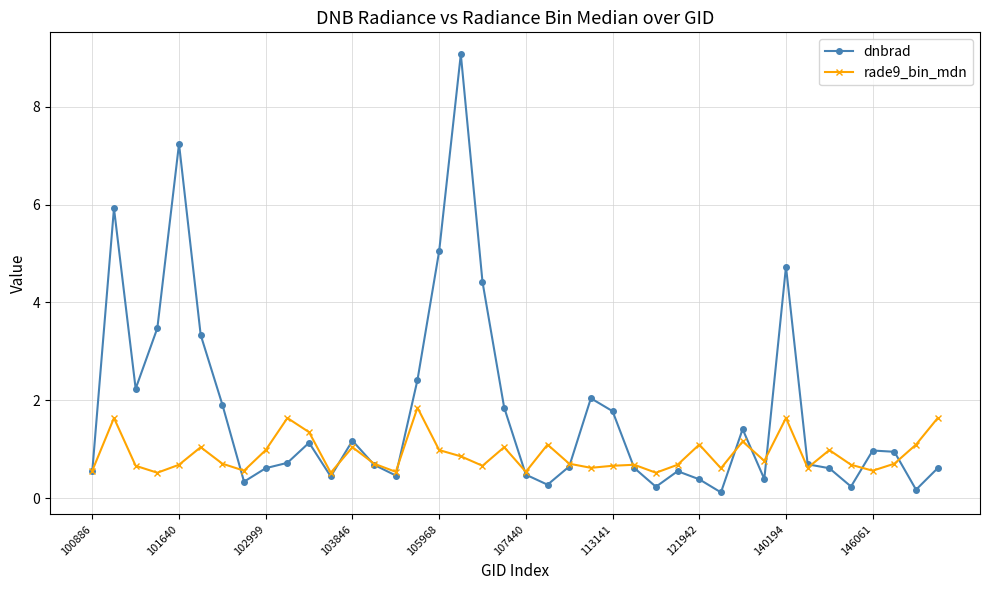

What are all the series names shown in the legend?

dnbrad, rade9_bin_mdn